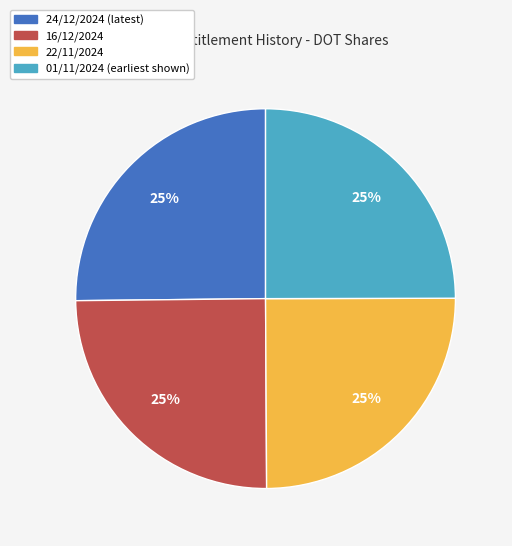

To the nearest percent, what is the average slice percentage?

25%